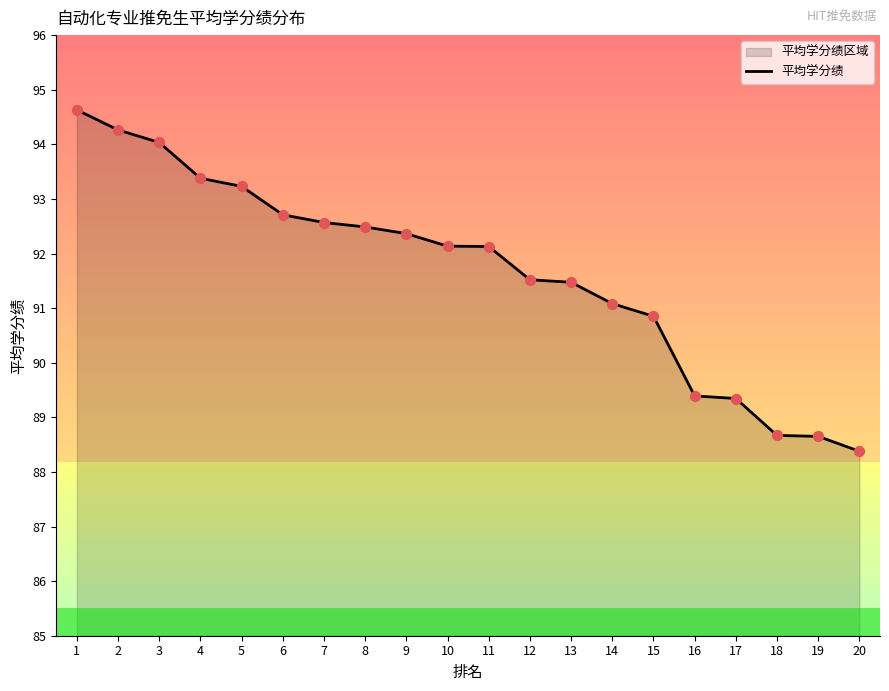

Approximately how many times larger is the value at 7 compared to 1?

1.0